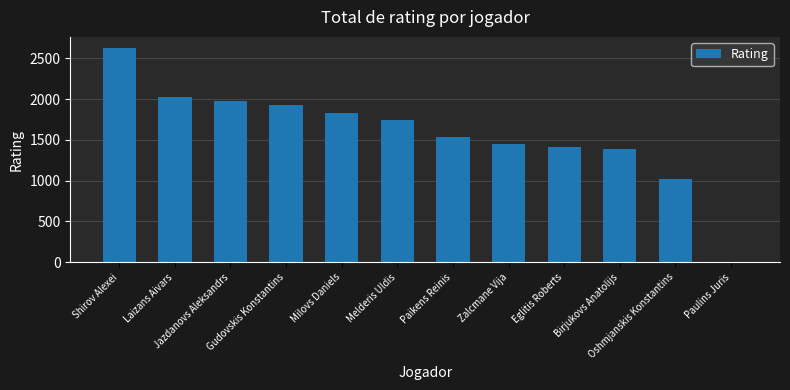

What is the maximum value shown in the chart?

2630